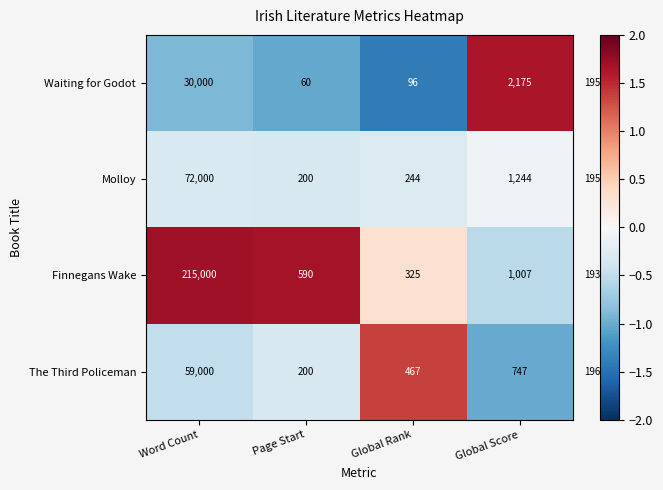

The The Third Policeman series shows 640 at Global Rank. True or false?

False